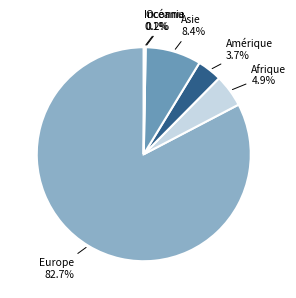

What is the largest slice in the pie chart?

Europe